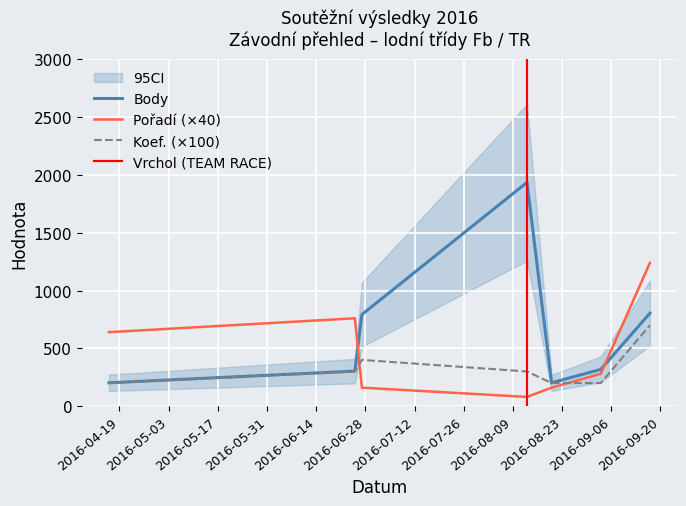

In Koef., how many points are higher than both neighbors (excluding endpoints)?

1